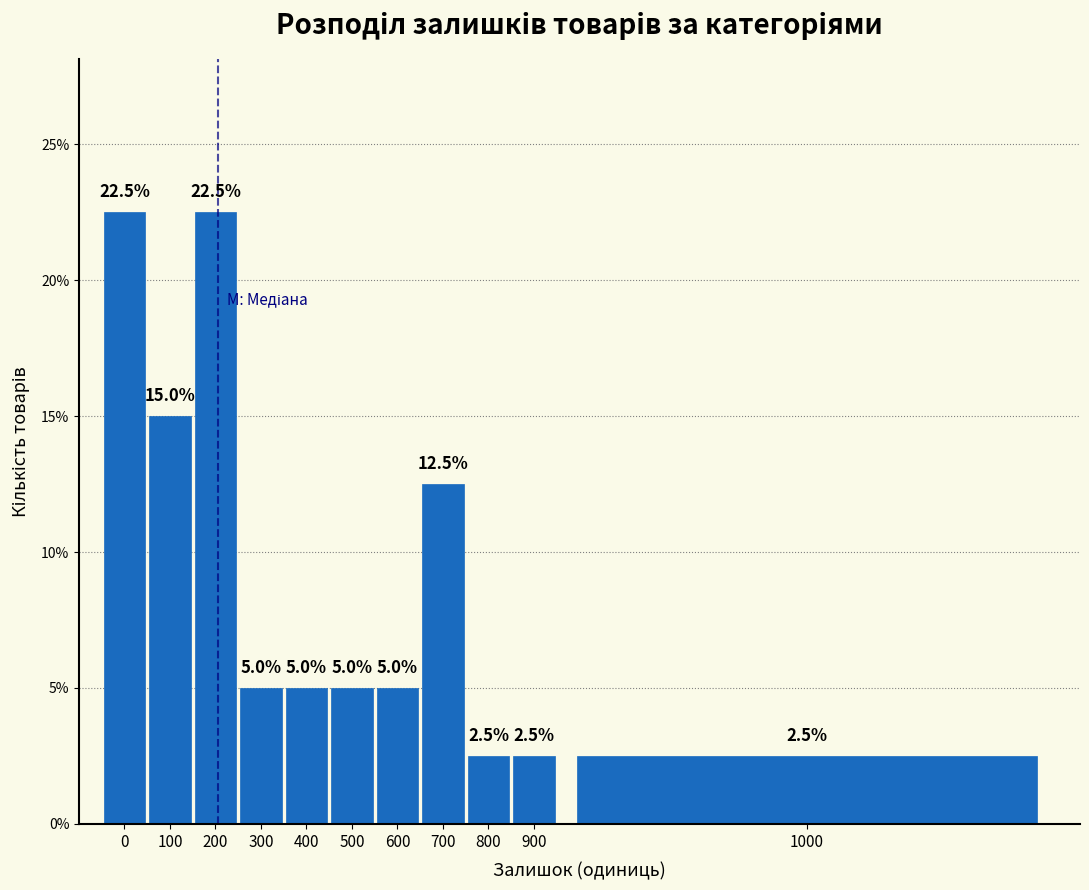

Reading right to left, transcribe all the data shown in this chart.

2.5	2.5	2.5	12.5	5.0	5.0	5.0	5.0	22.5	15.0	22.5